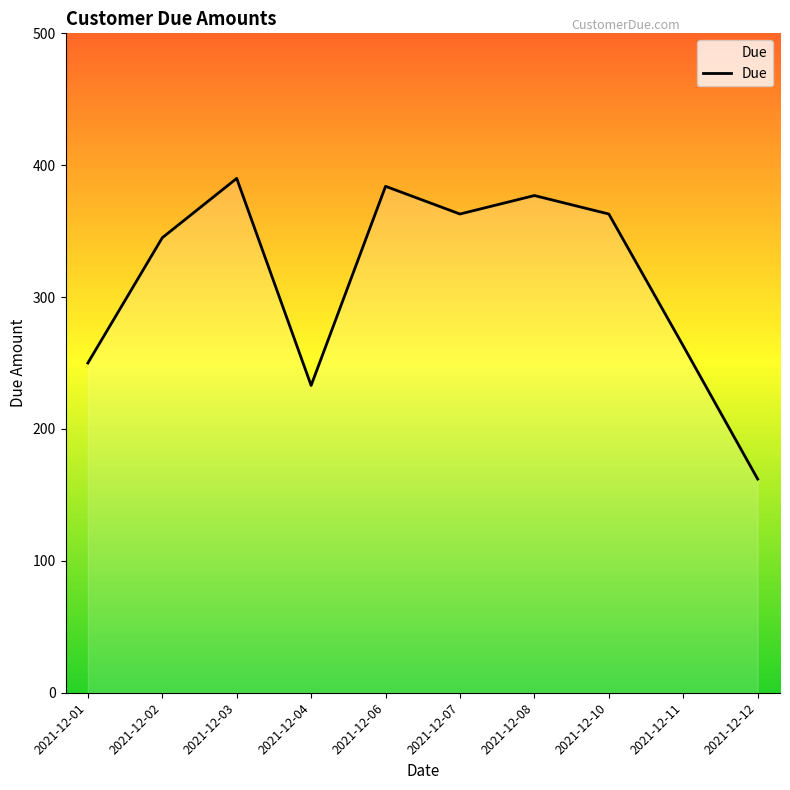

At which label is the value closest to 276?

2021-12-11